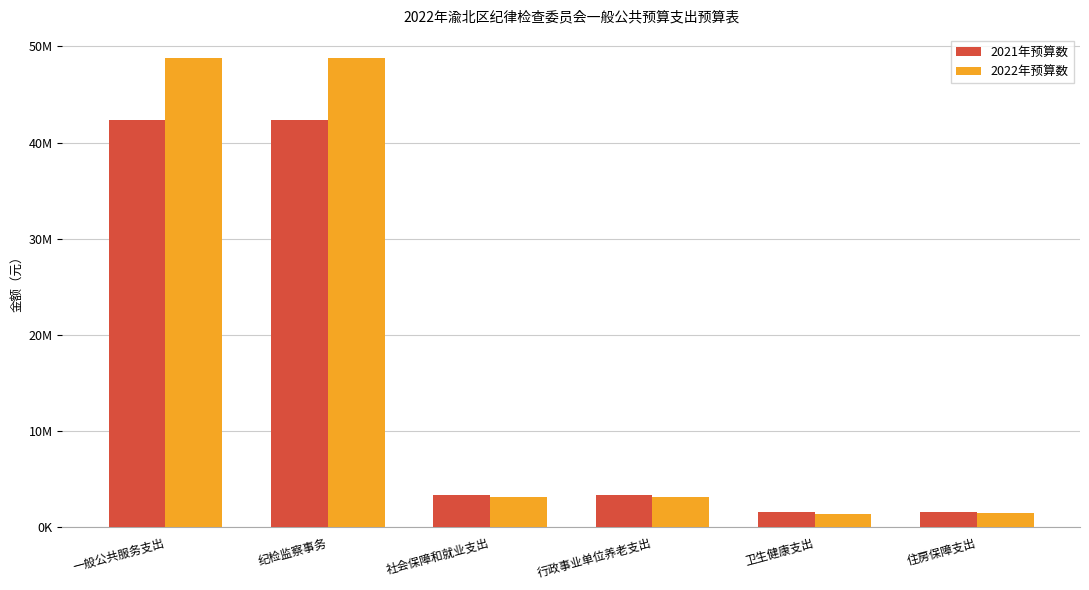

What is the average value of the 2022年预算数 series?

17783167.9